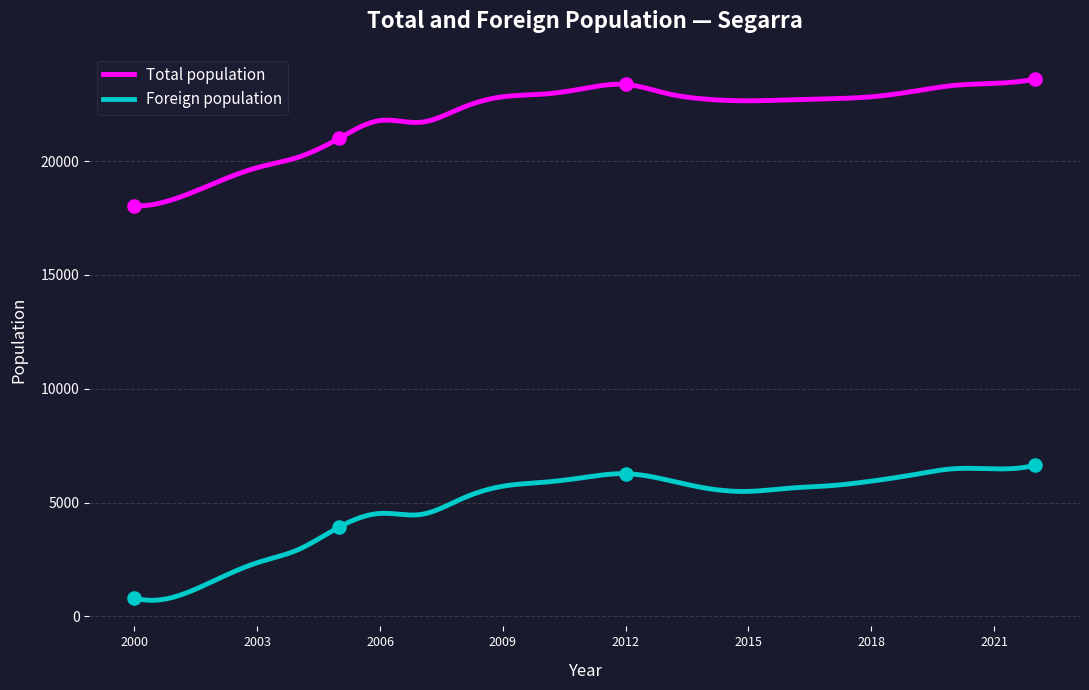

At which category is the sum across all series the highest?

2022